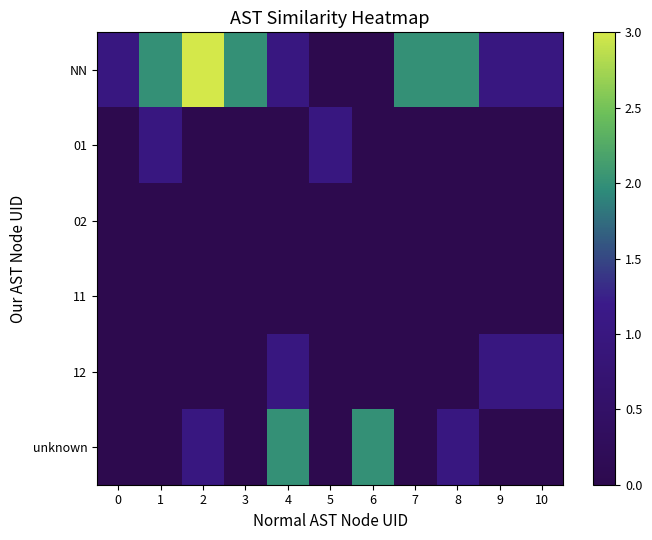

Which series has the widest spread of values?

NN